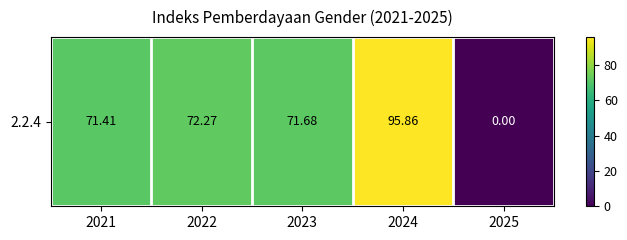

At which label is the value closest to 47?

2021